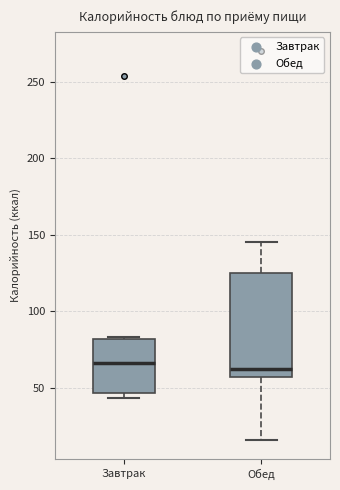

Reading left to right, read every box against the y-axis: the position of its median line, the range the box covers, and the ends of its whiskers. The values are not printed on the chart, so give them approximately, as read against the axis.

Завтрак: median 65, box 45 to 80, whiskers 45 (just below the box's lower edge) to 85
Обед: median 60, box 55 to 125, whiskers 15 to 145